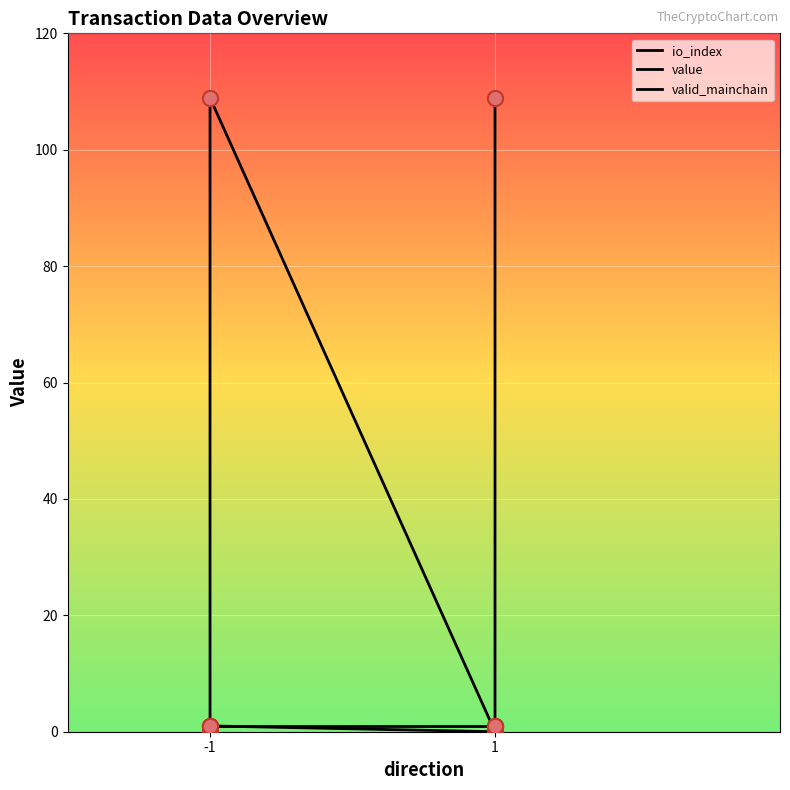

Which series reaches the minimum Y coordinate?

io_index